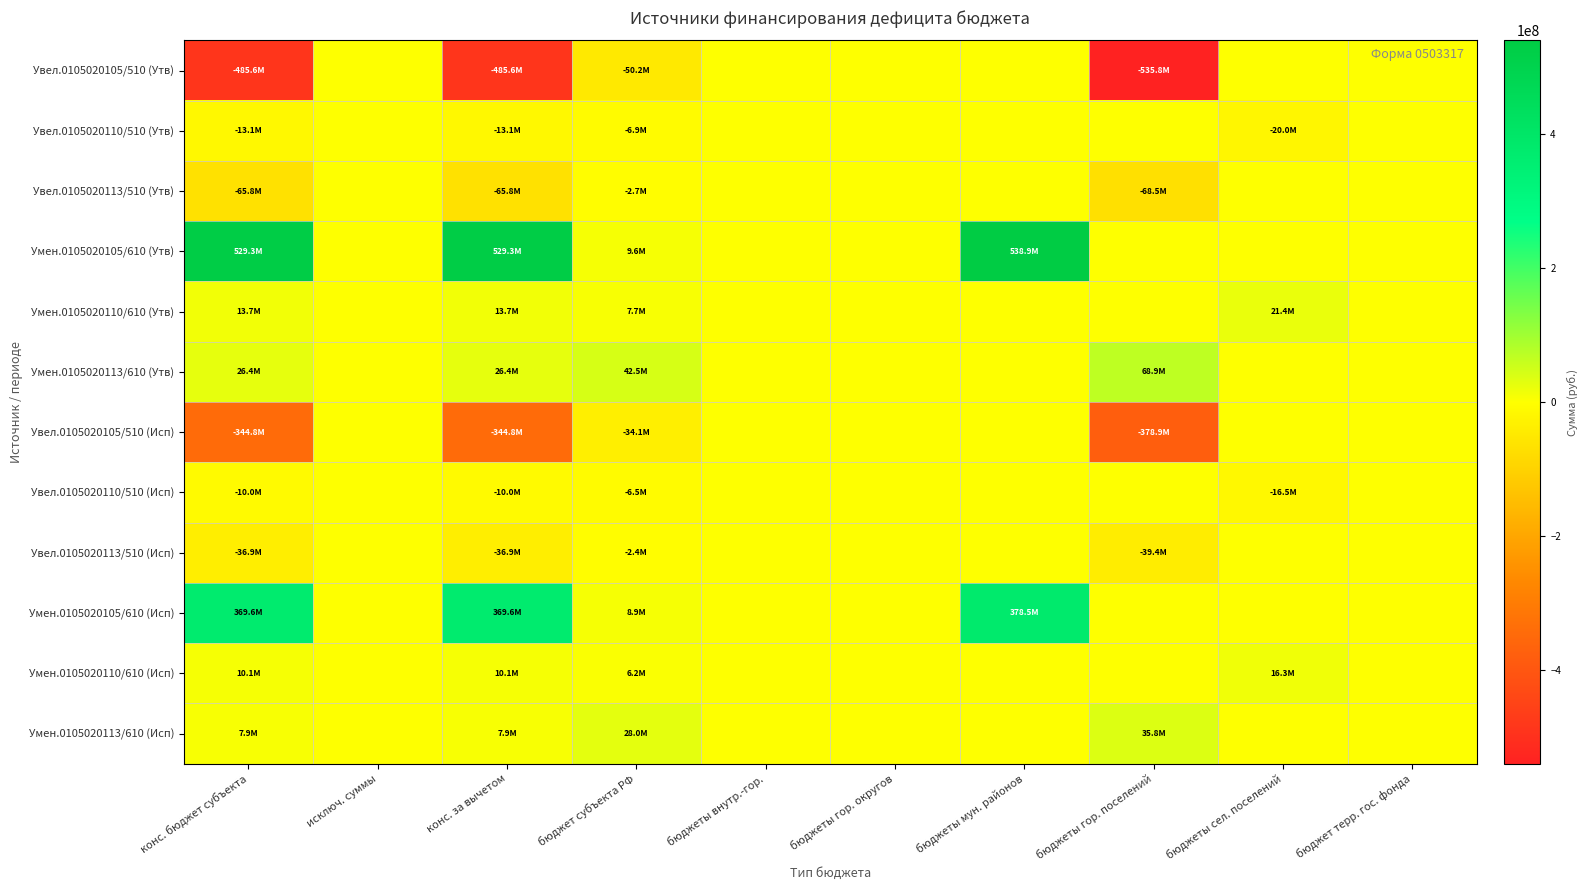

Count the number of data series in this chart.

12